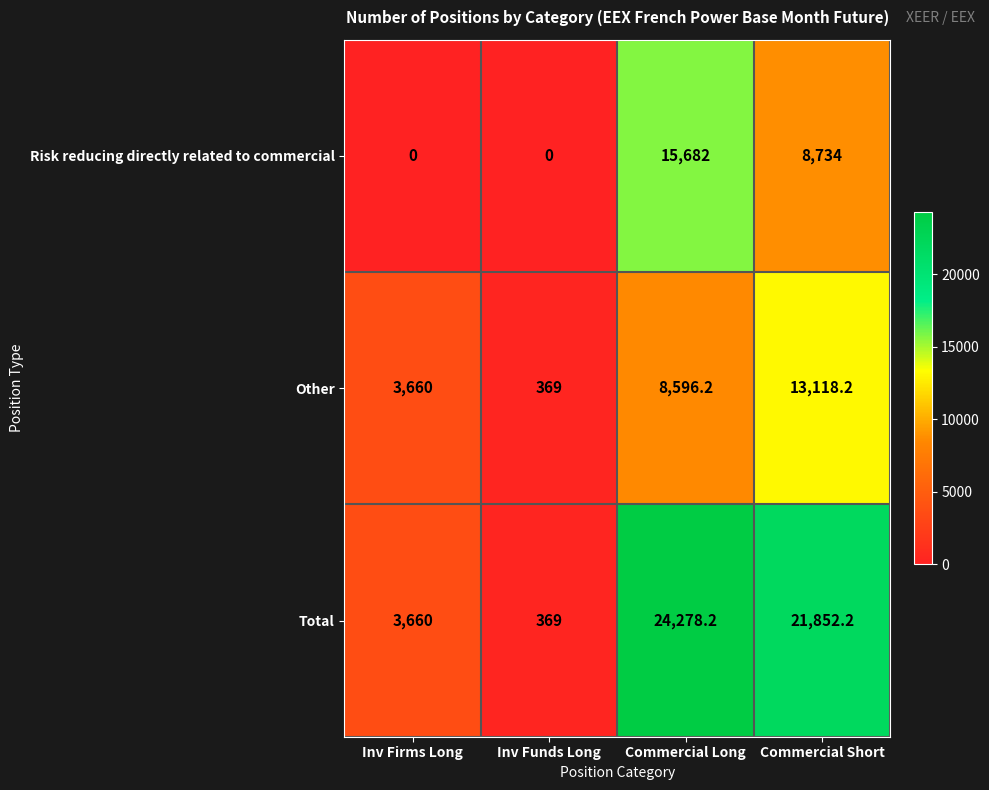

The Total series shows 24278.2 at Commercial Long. True or false?

True